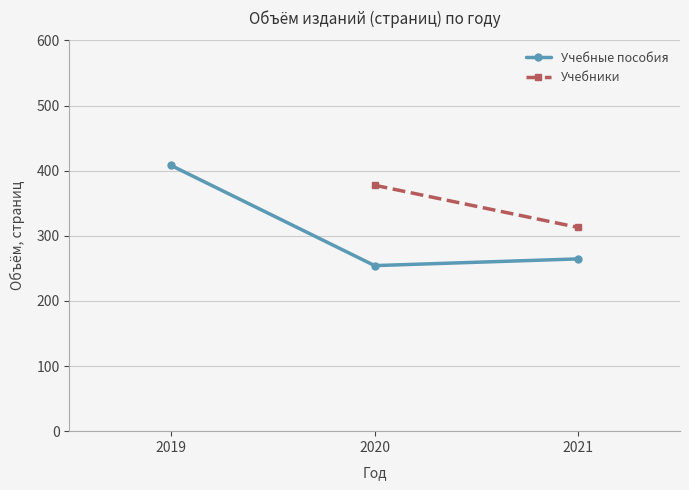

What value does the Учебные пособия series have at 2019?

408.0